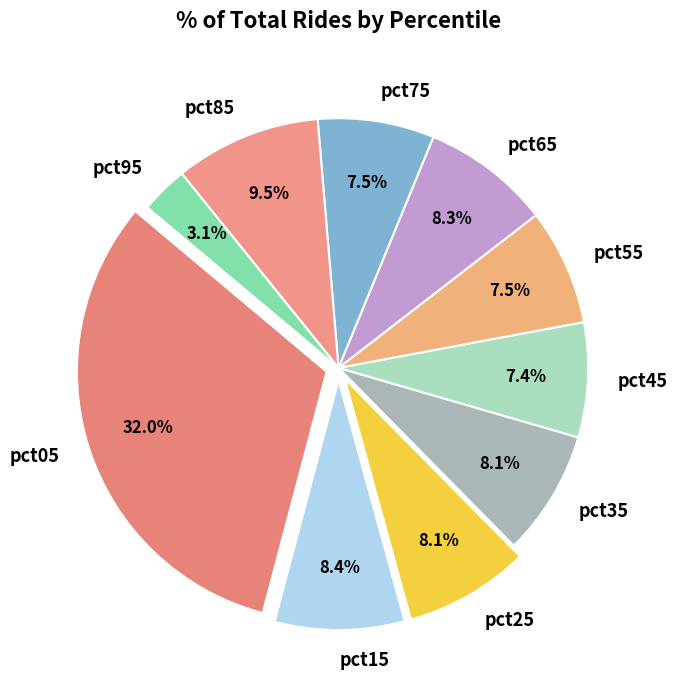

Is pct15 the majority of the pie?

No